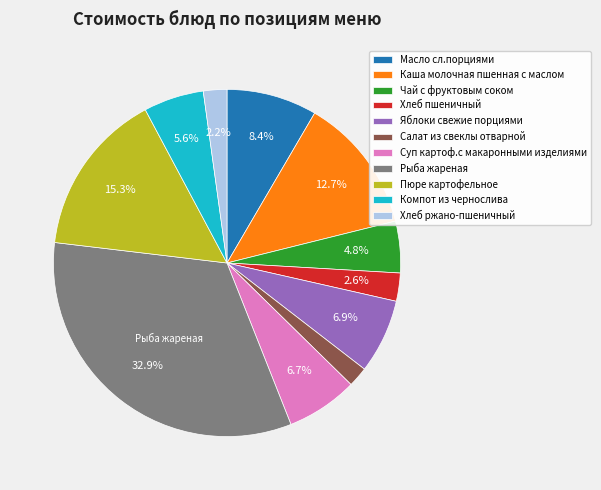

How many slices are in this pie chart?

11